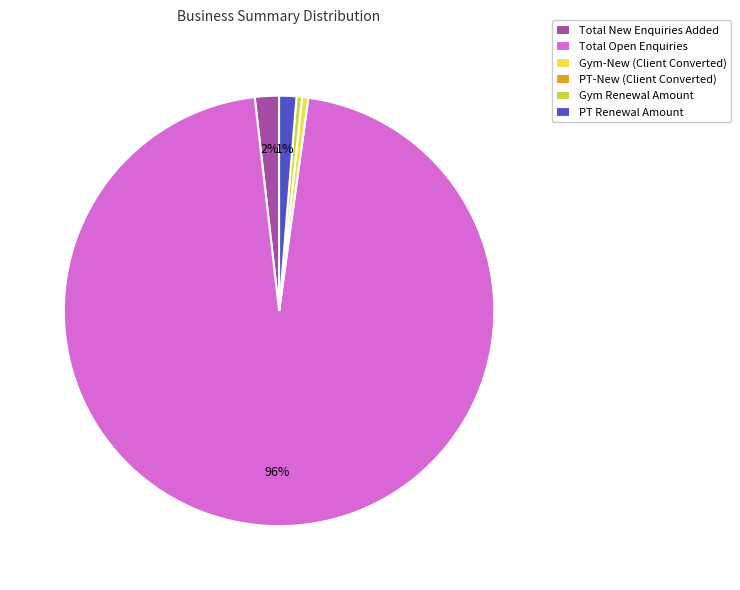

Does any single category account for the majority?

Yes